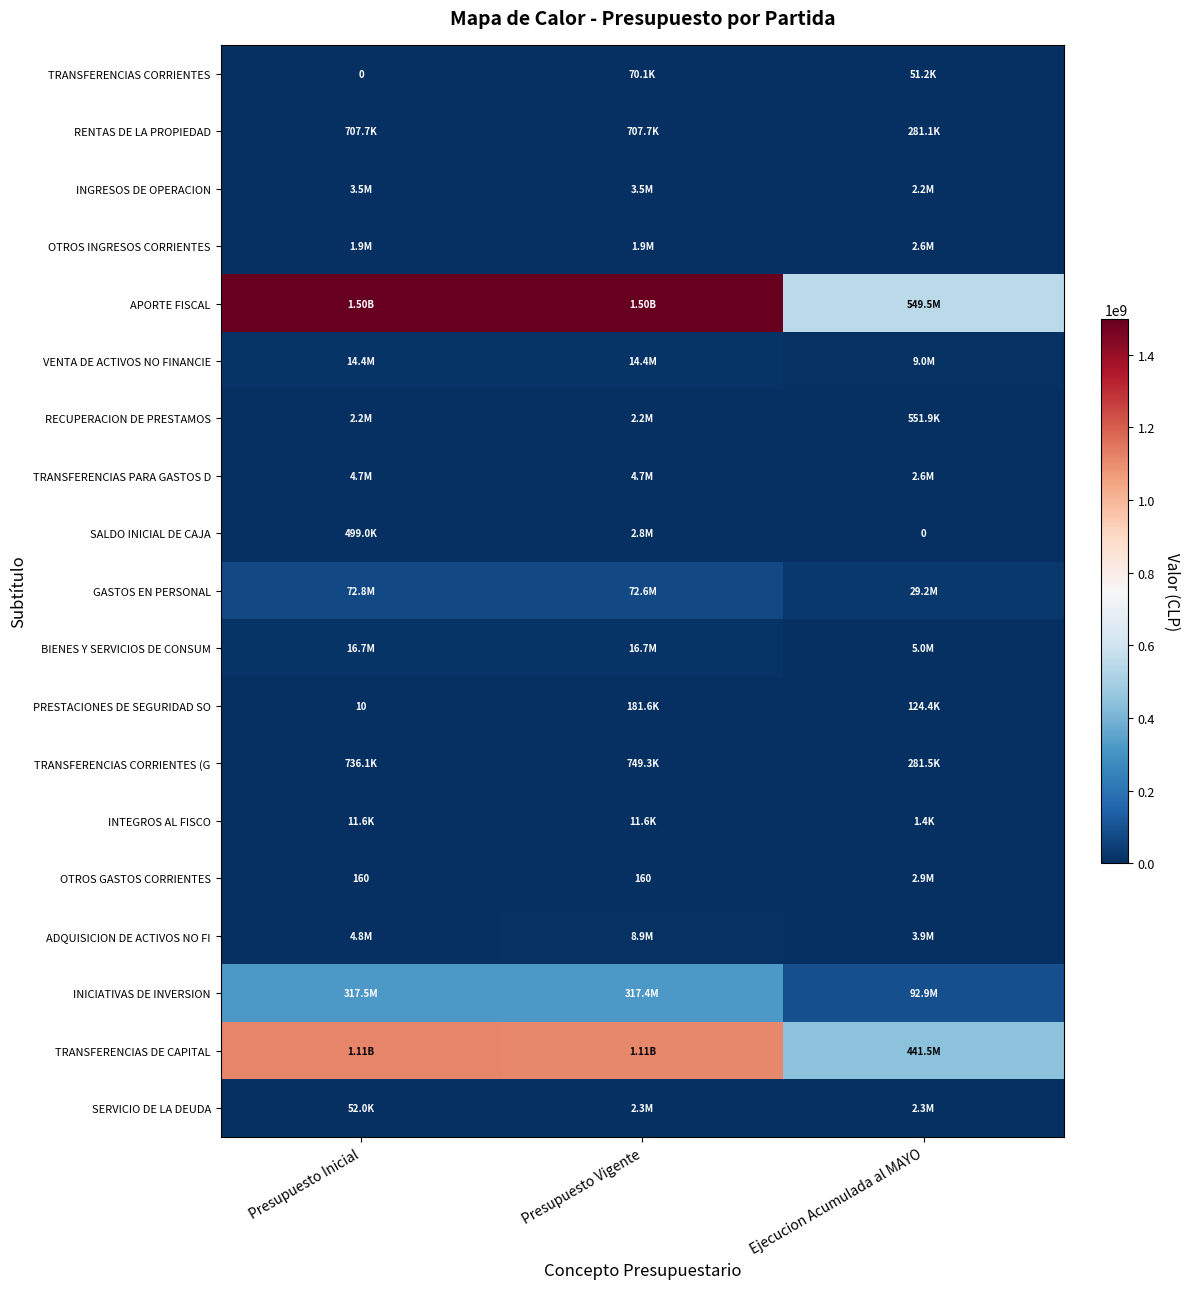

Is the value of PRESTACIONES DE SEGURIDAD SO at Presupuesto Inicial greater than the value of RENTAS DE LA PROPIEDAD at Presupuesto Inicial?

No